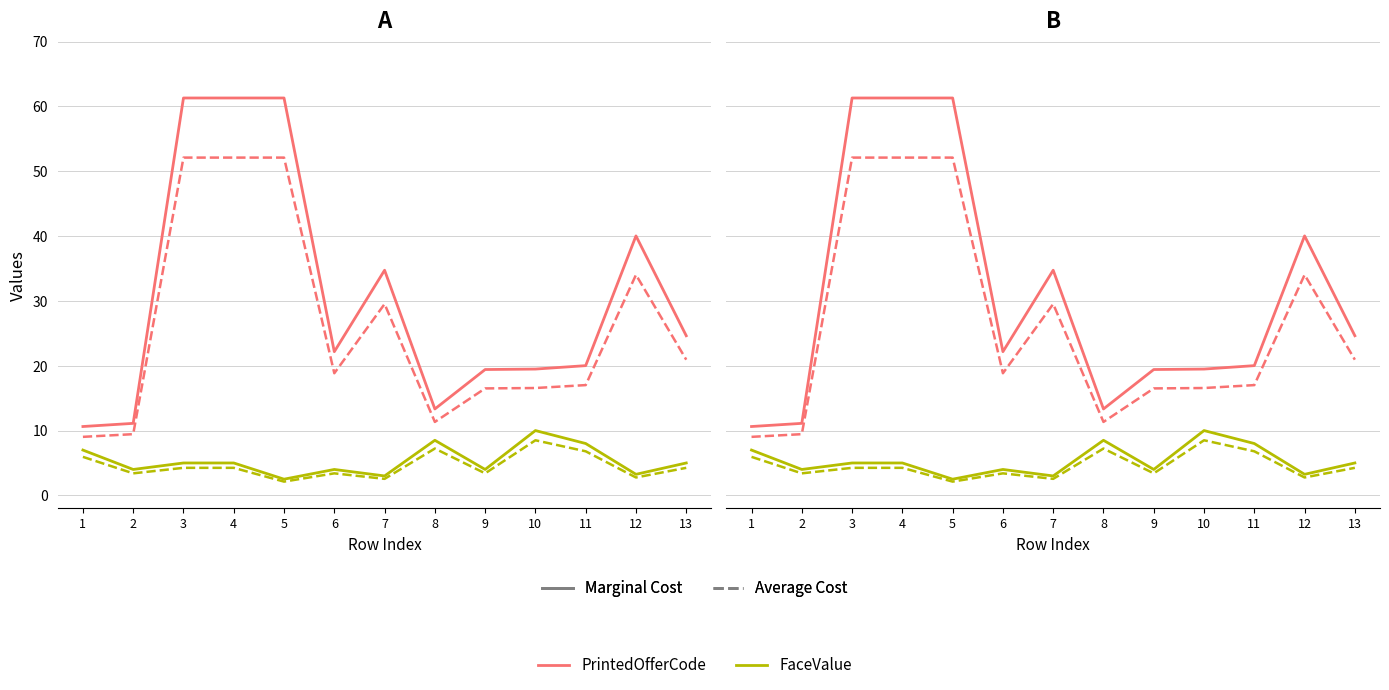

The FaceValue series shows 11.8 at 11. True or false?

False